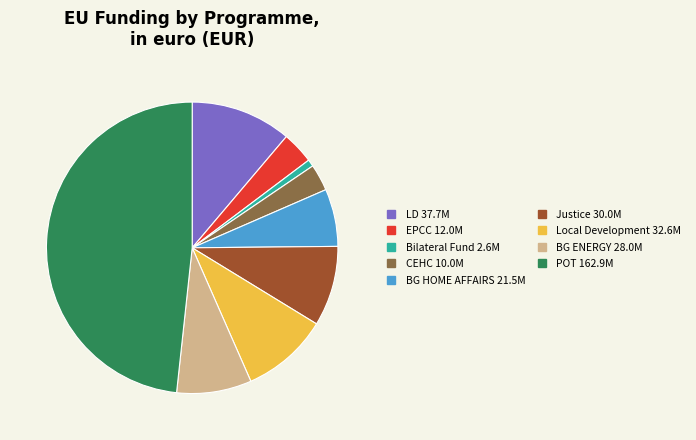

Does any single category account for the majority?

No